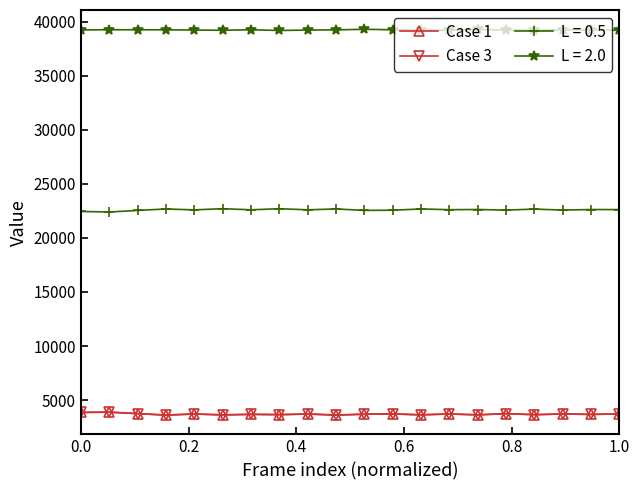

Does the chart display data point markers on the line(s)?

Yes